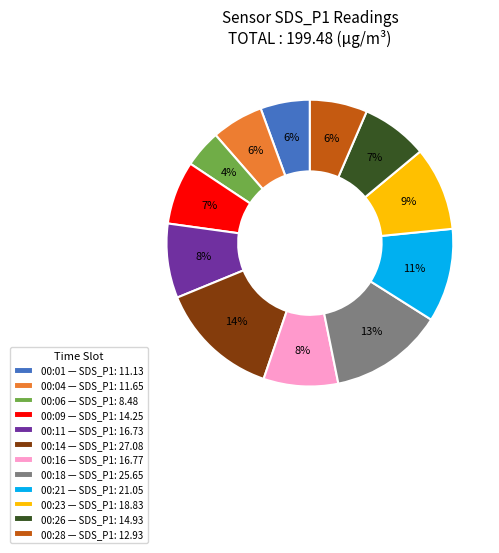

Count the number of slices in the pie.

12